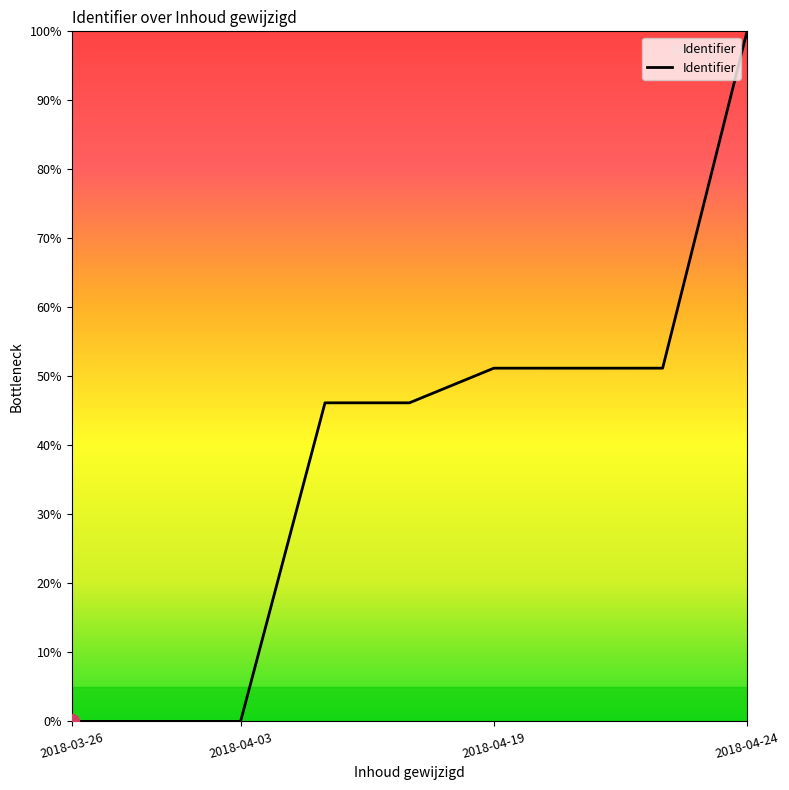

What is the difference between the maximum and minimum values?

100.0